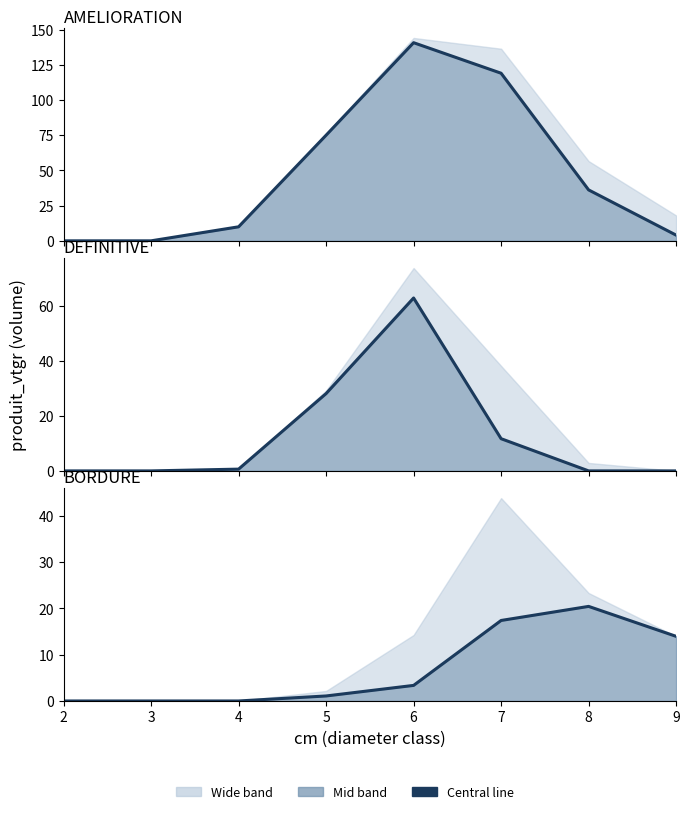

True or false: AMELIORATION NORMAL and DEFINITIVE NORMAL cross at least once.

False